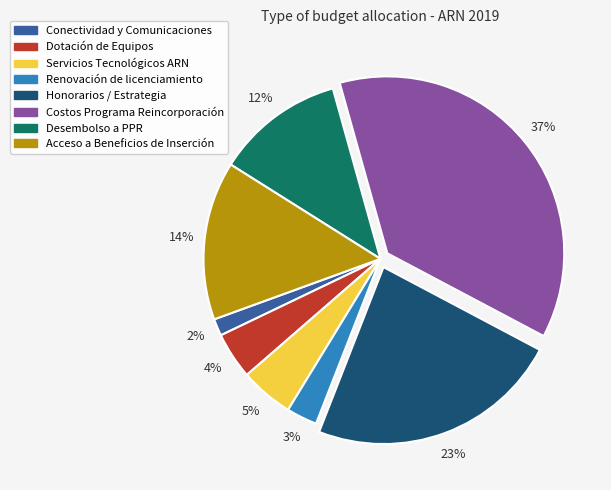

Is there any slice that represents more than half of the pie?

No